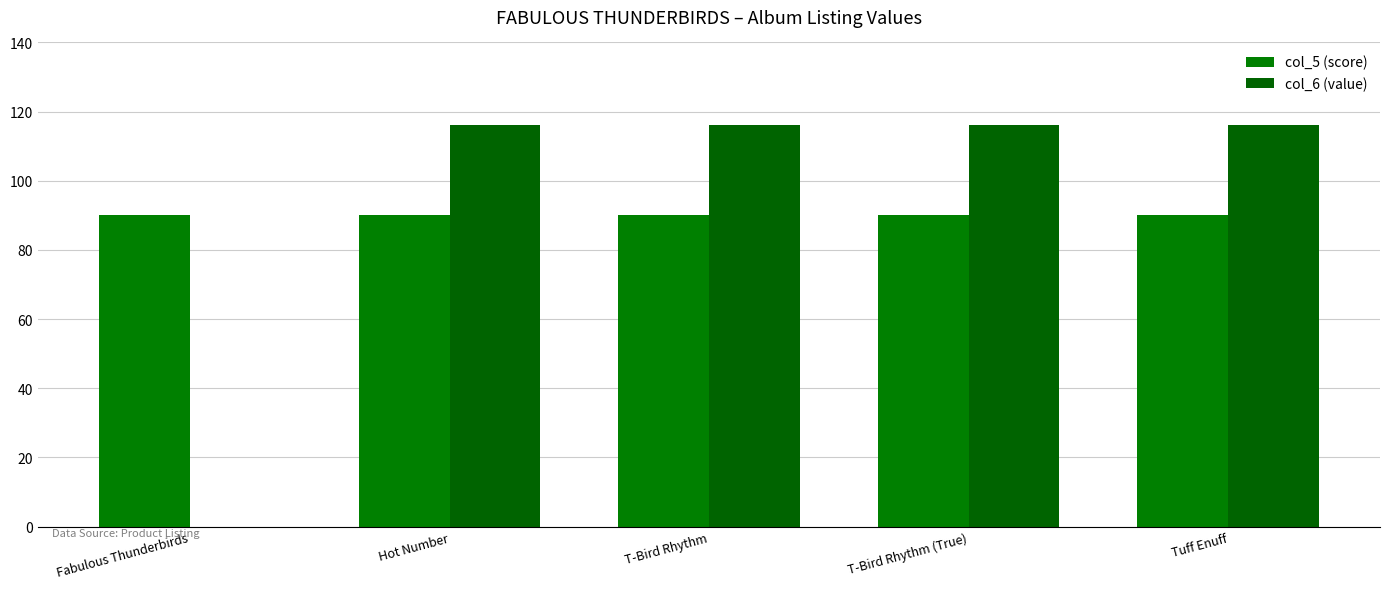

Reading right to left, what are all the values shown in this chart?

col_5 (score): 90	90	90	90	90
col_6 (value): 116	116	116	116	0